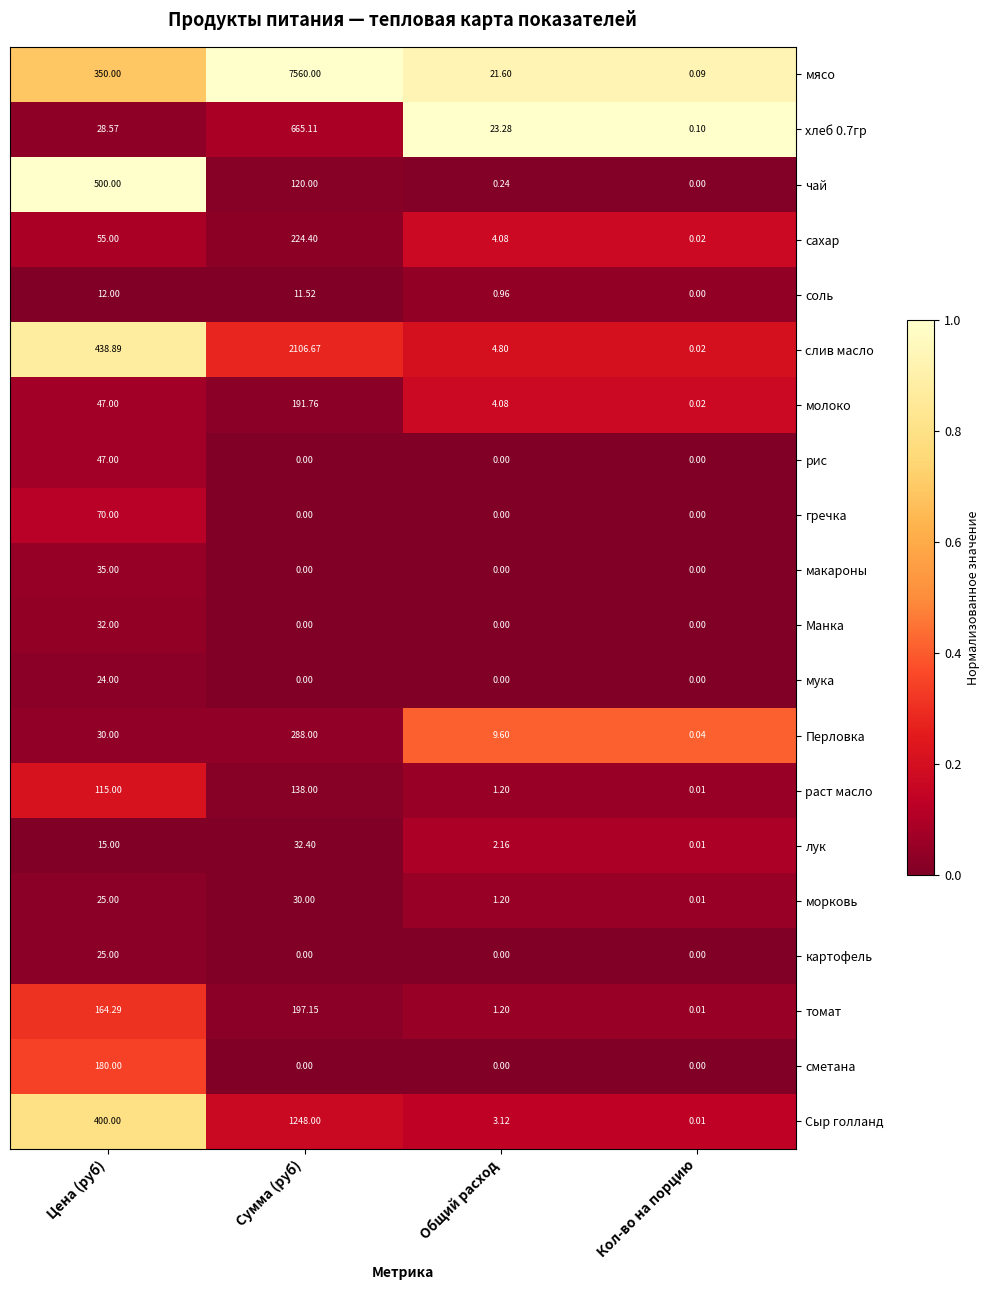

Which series has the largest total across all categories?

мясо